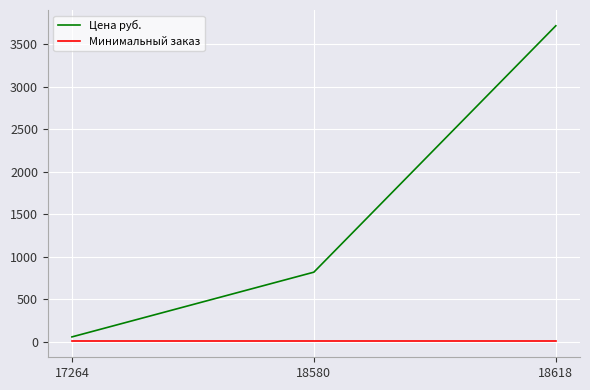

How many categories are shown in the chart?

3